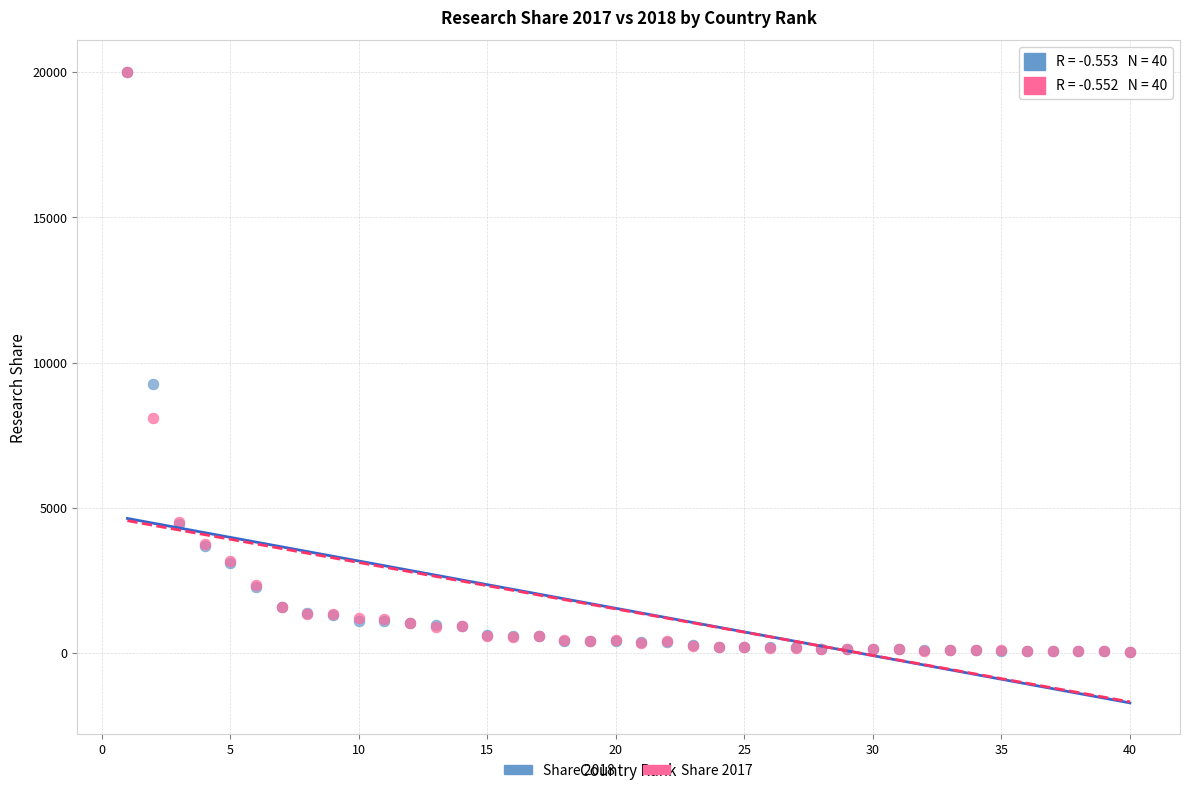

Across all series, what Y value is closest to 10022?

9273.0